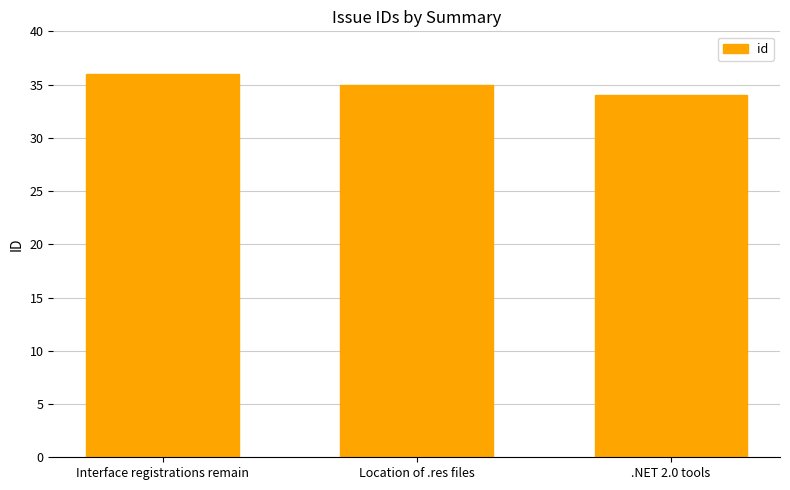

How many values are between 34 and 36?

3